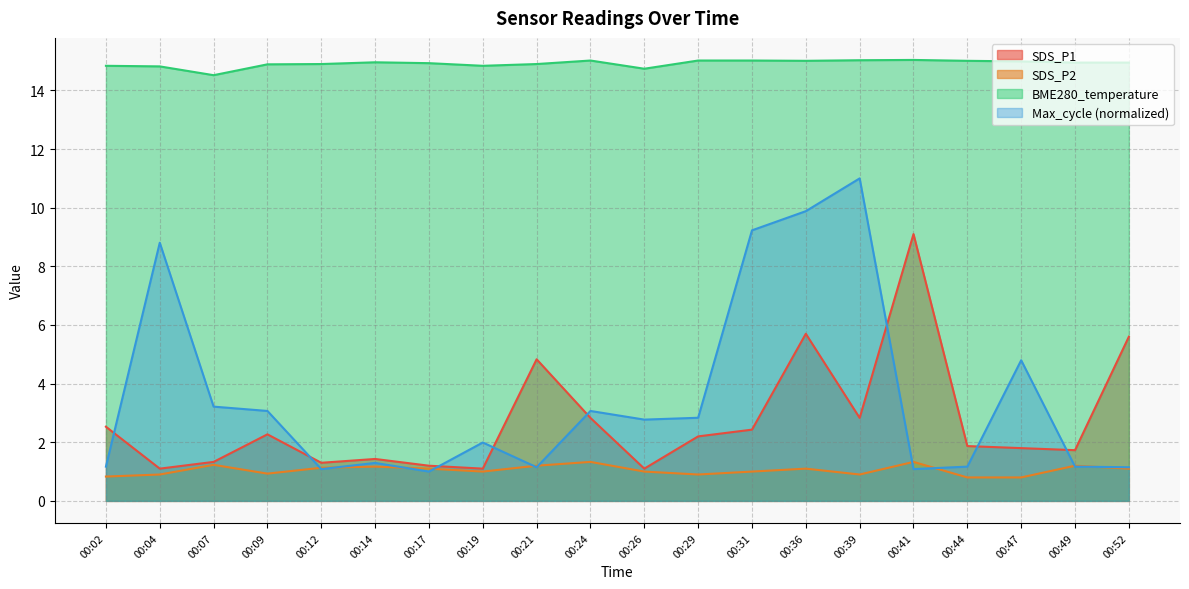

Rank the categories by SDS_P2 value from highest to lowest.

00:24, 00:41, 00:07, 00:21, 00:49, 00:14, 00:12, 00:17, 00:36, 00:52, 00:19, 00:26, 00:31, 00:09, 00:04, 00:29, 00:39, 00:02, 00:44, 00:47